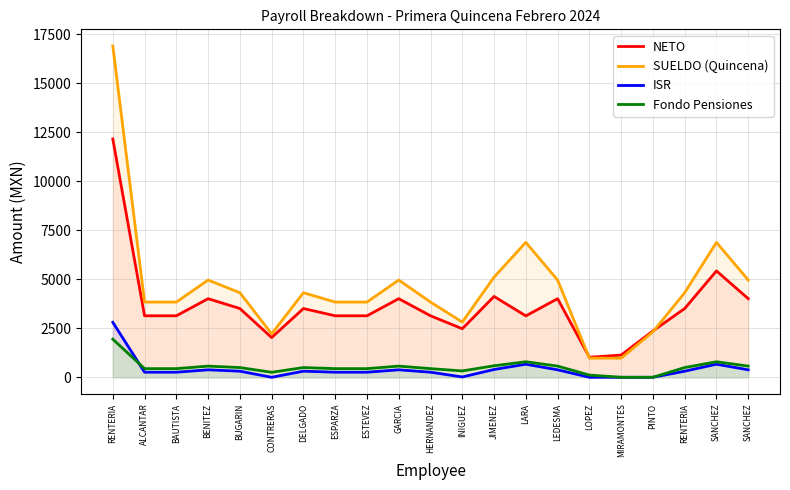

The SUELDO (Quincena) series shows 3835.0 at ESPARZA. True or false?

True